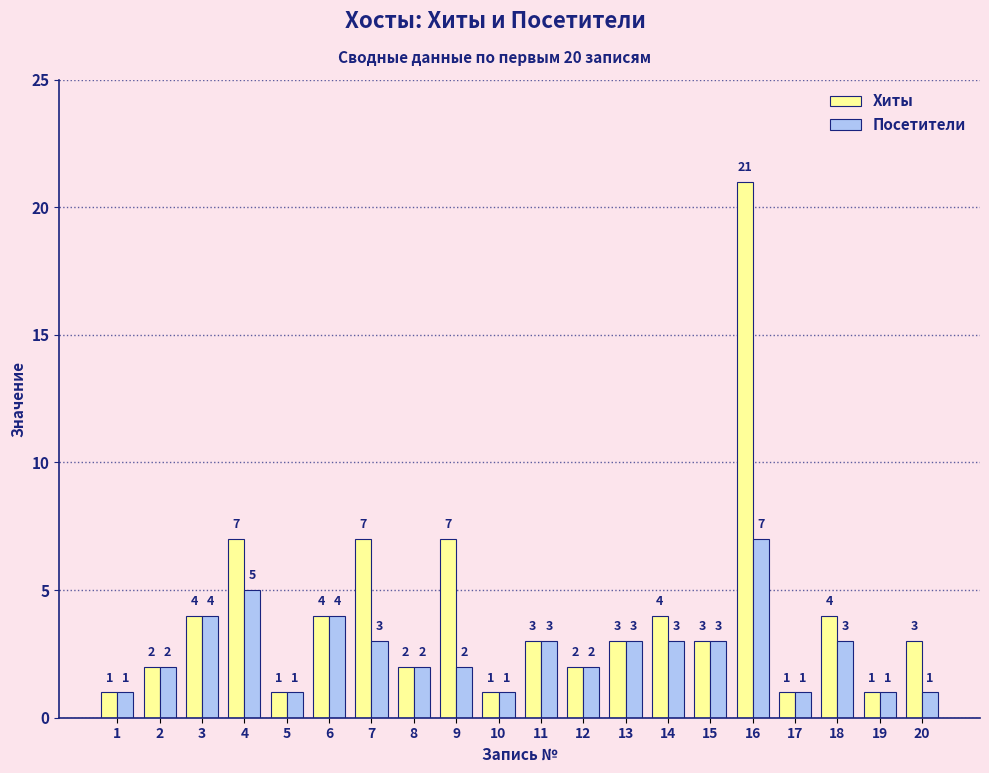

Rank the series by their maximum value, from lowest to highest.

Посетители, Хиты